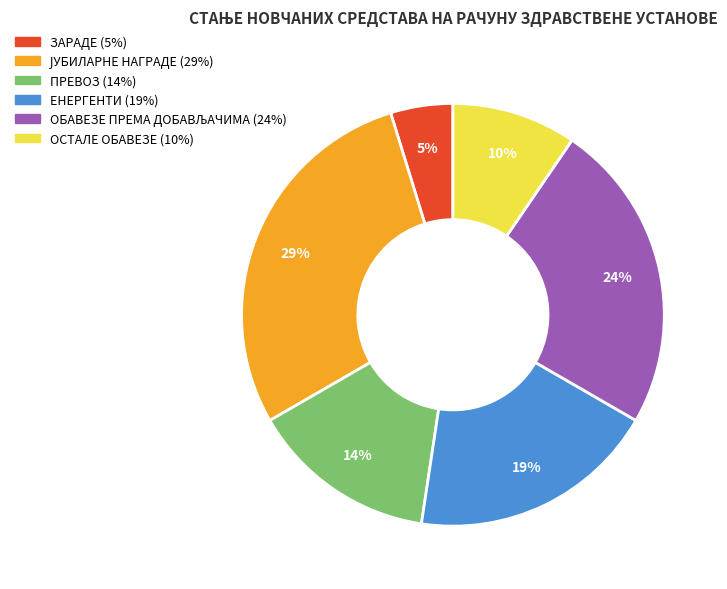

Is it true that ПРЕВОЗ is 14% of the pie?

True